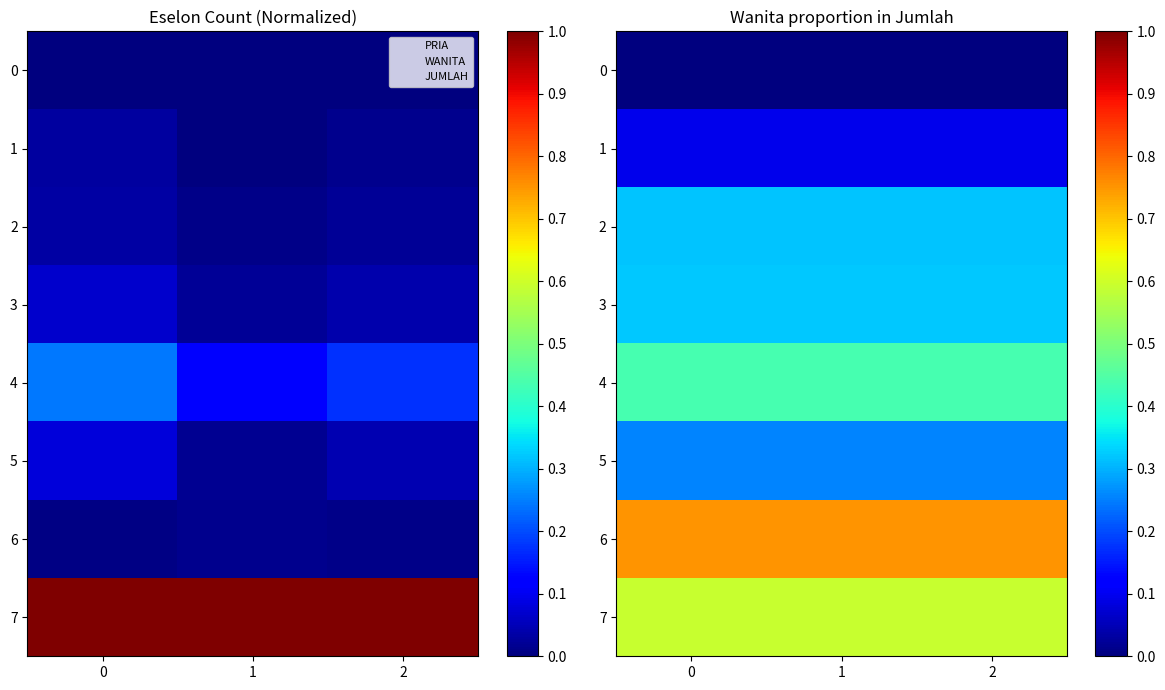

What is the spread (max minus min) of values at 1?

0.8